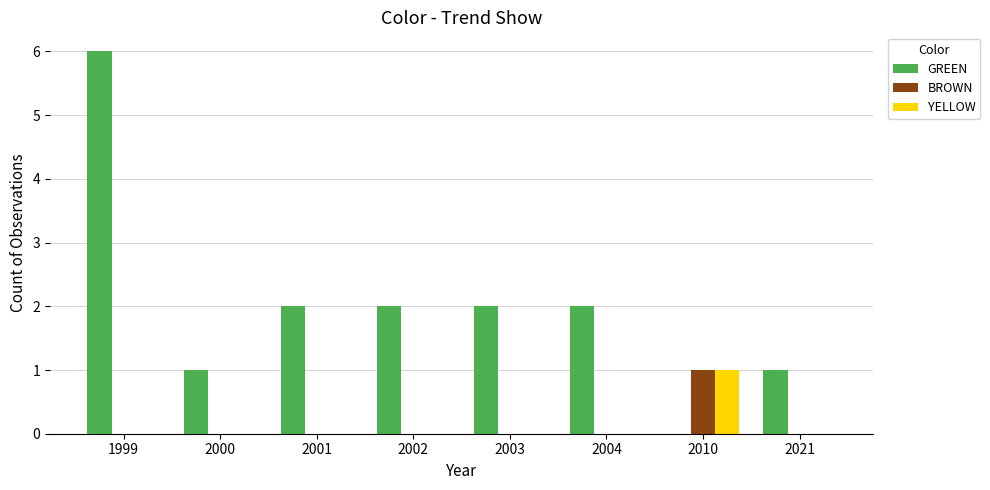

Between 1999 and 2000, which series saw the biggest shift?

GREEN